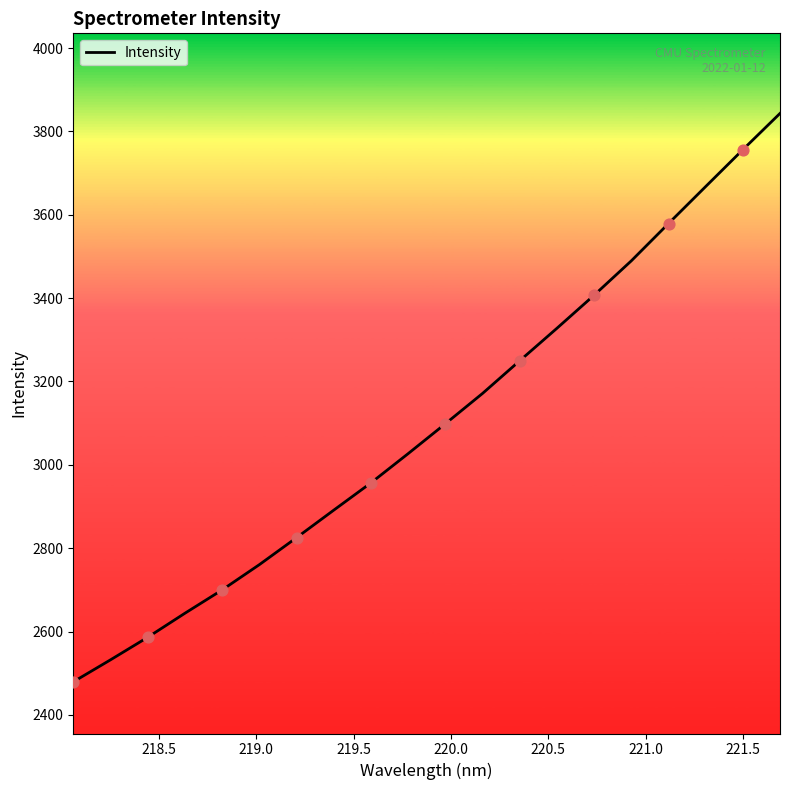

What is the smallest value displayed?

2479.2